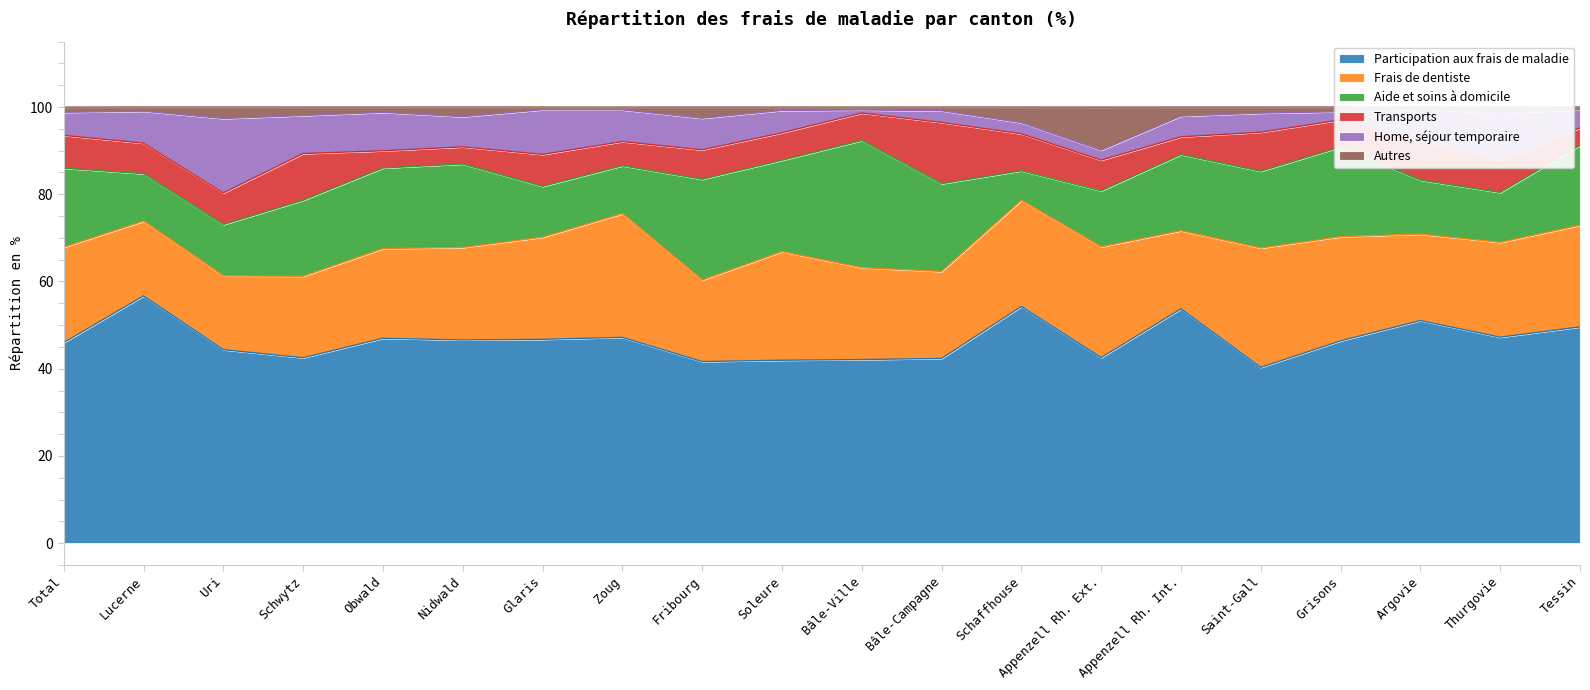

How many data points in Autres are less than 1?

8